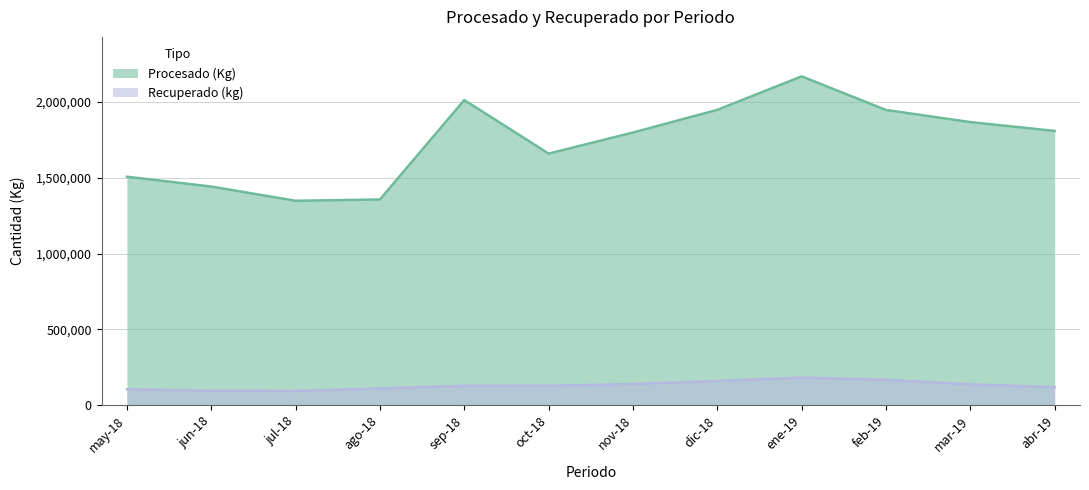

How many lines are shown in the chart?

2